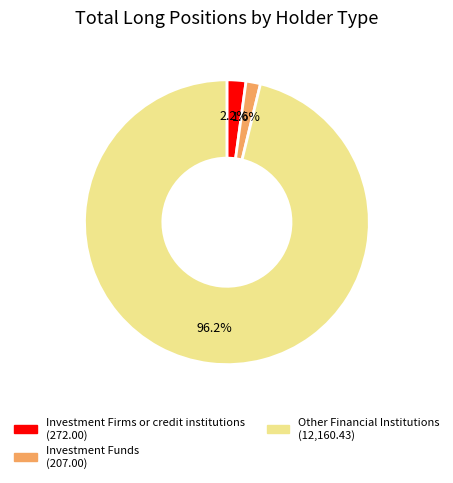

To the nearest percent, what is the average slice percentage?

33%